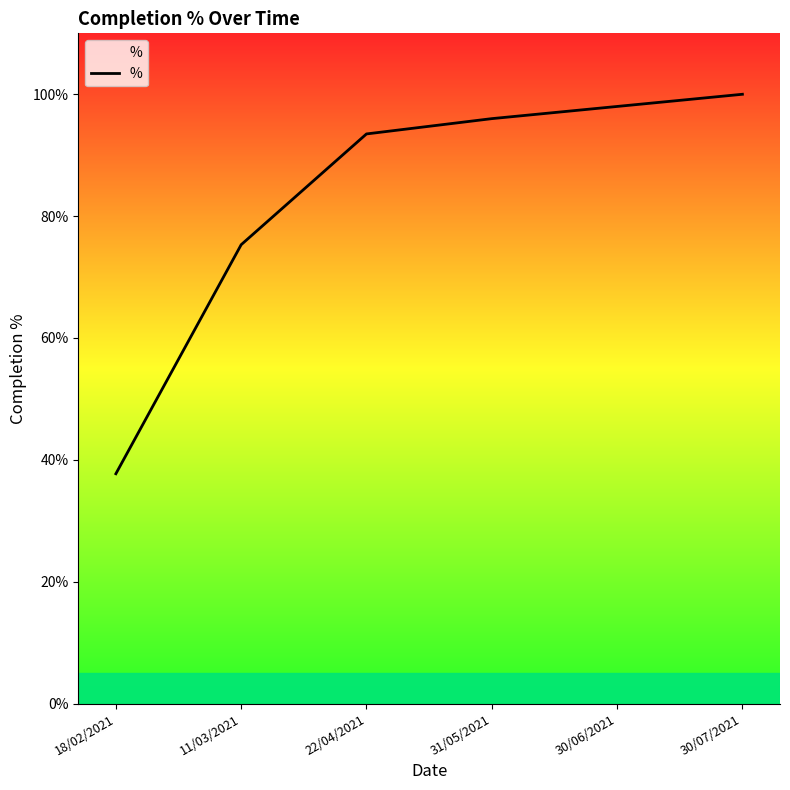

What position from the left is 30/07/2021?

6